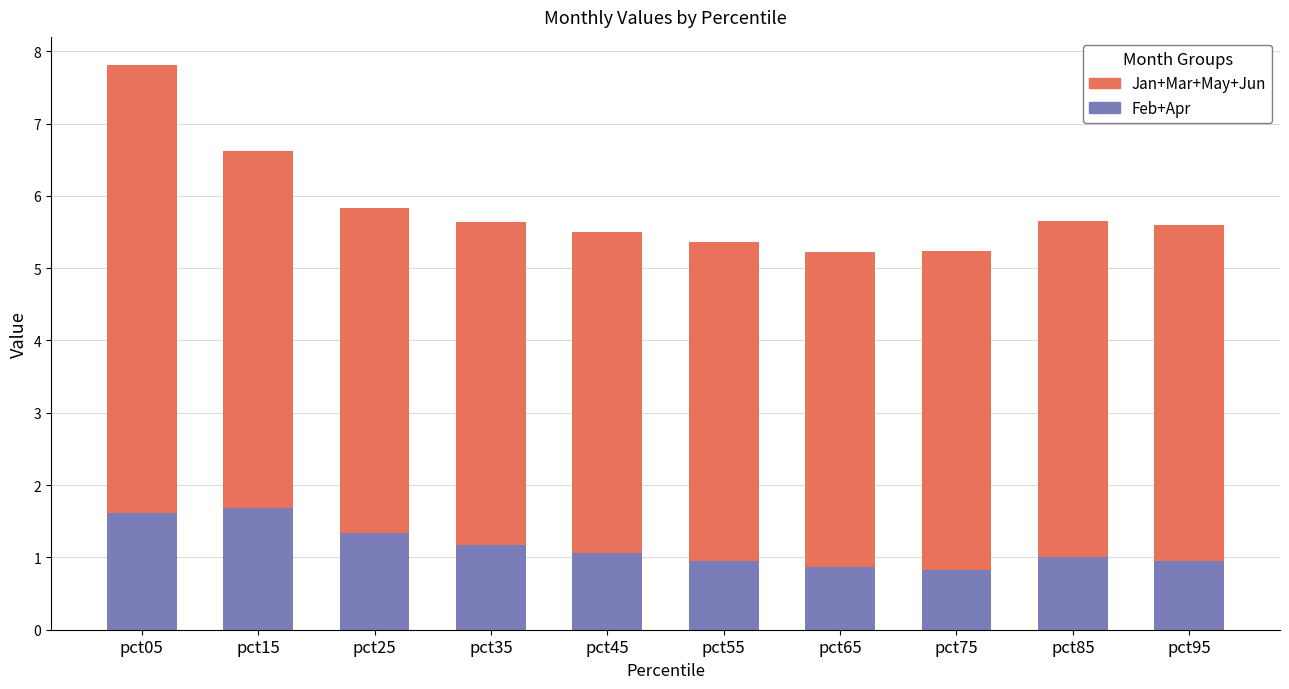

What are all the series names shown in the legend?

Jan+Mar+May+Jun, Feb+Apr